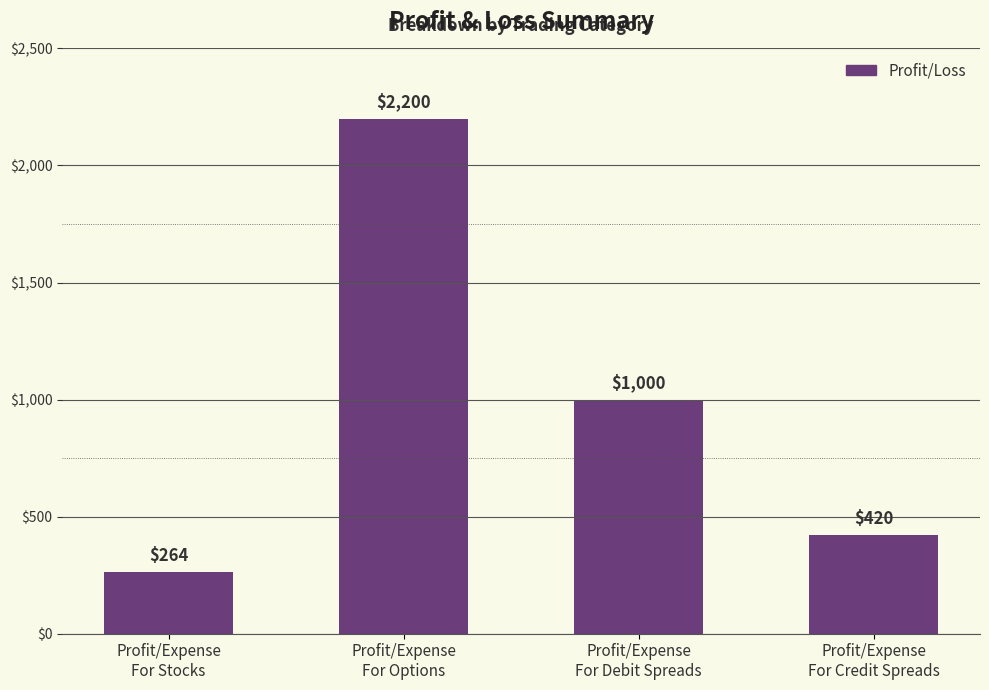

What is the change in value from Profit/Expense
For Stocks to Profit/Expense
For Debit Spreads?

+736